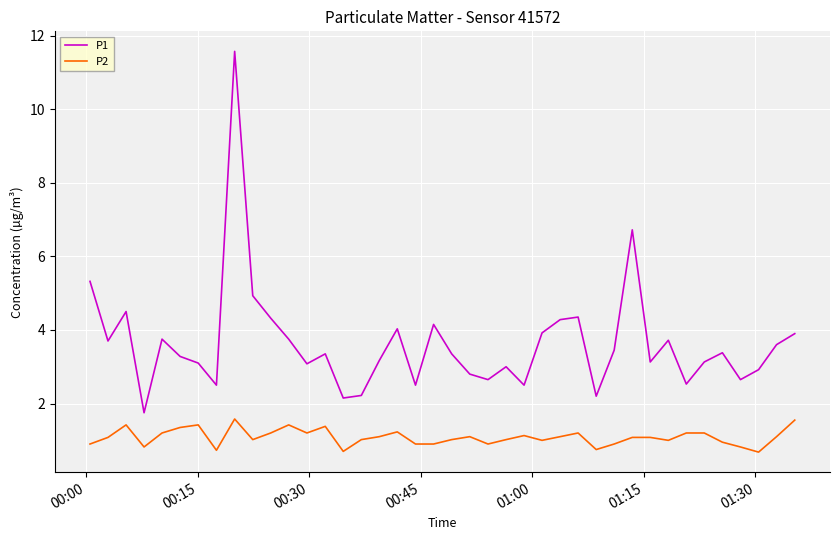

Rank the series by their maximum value, from lowest to highest.

P2, P1